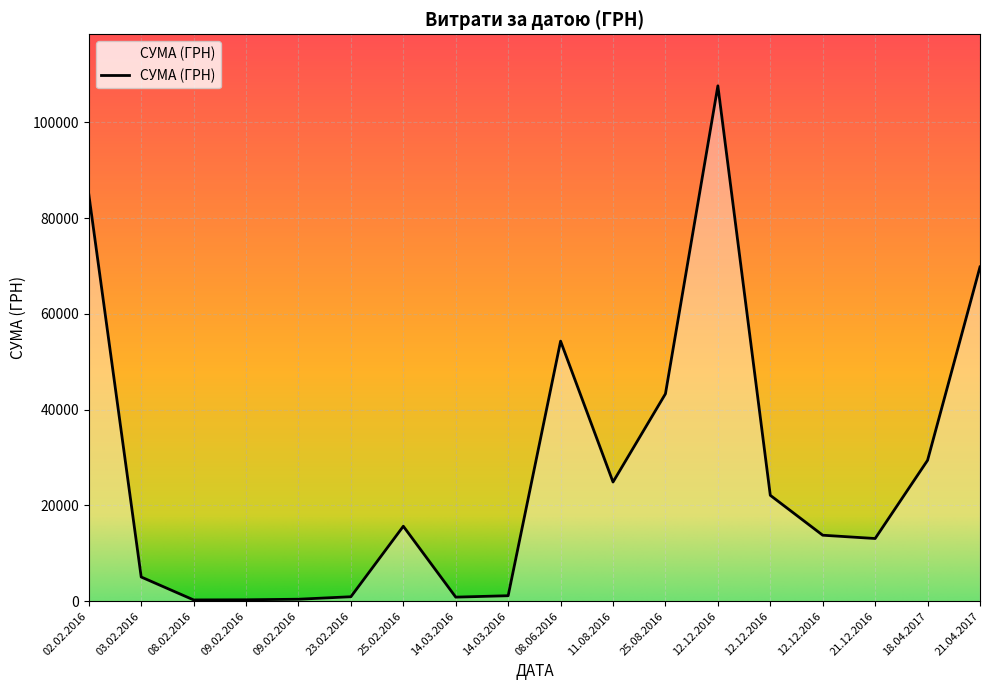

Does the chart display data point markers on the line(s)?

No